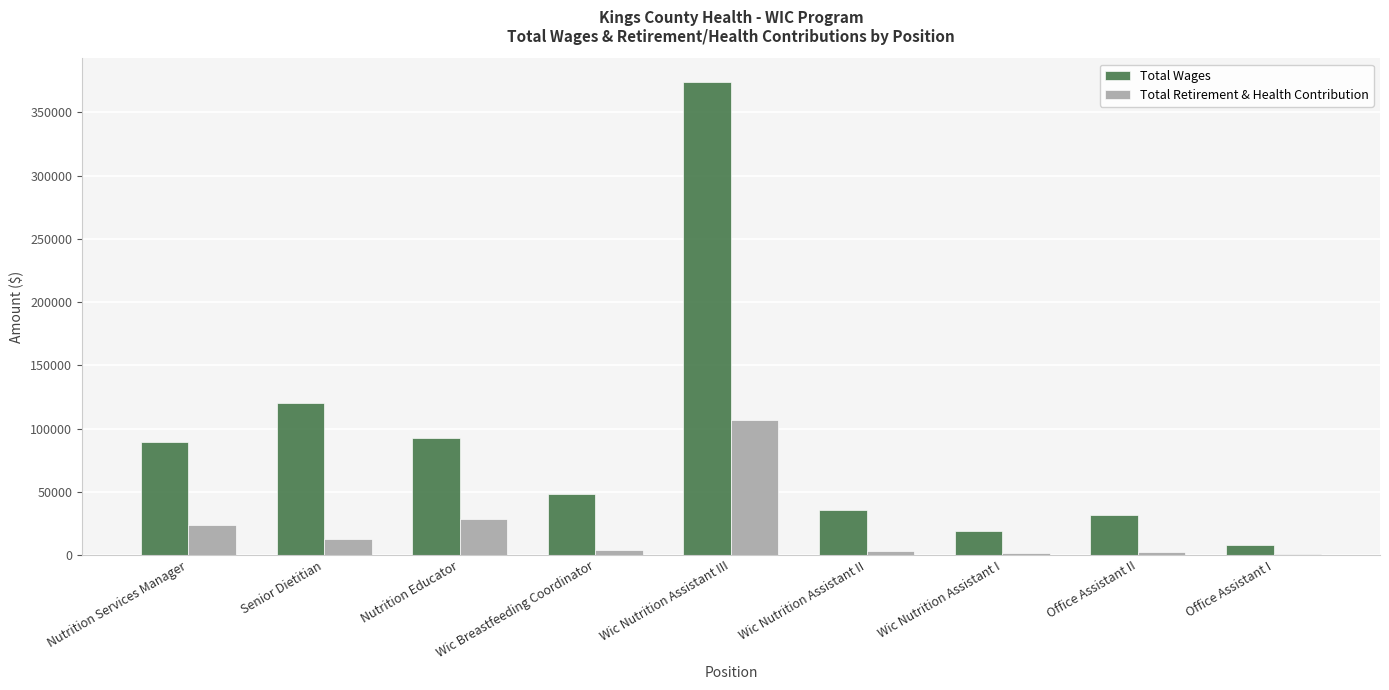

What is the maximum value shown in the chart?

374150